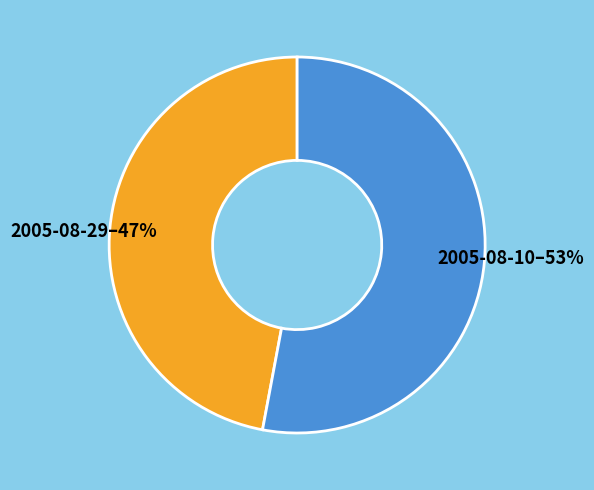

Does any single category account for the majority?

Yes